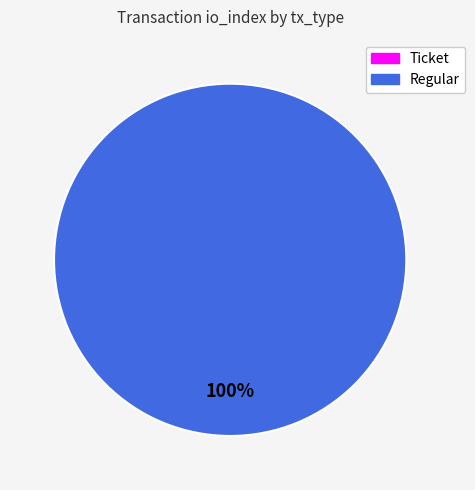

Is there a majority slice in this chart?

Yes